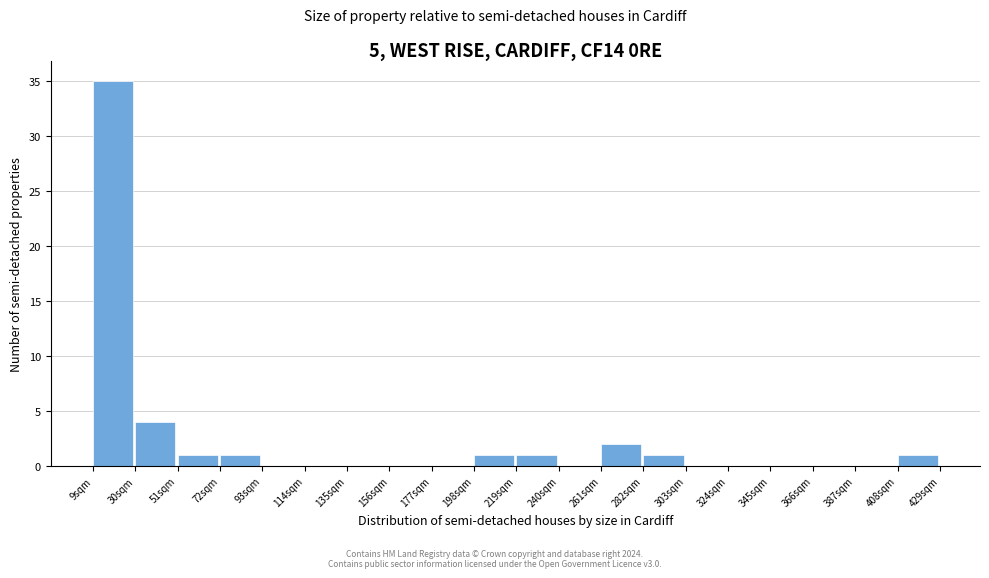

Reading left to right, transcribe all the data shown in this chart.

9sqm=35	30sqm=4	51sqm=1	72sqm=1	93sqm=0	114sqm=0	135sqm=0	156sqm=0	177sqm=0	198sqm=1	219sqm=1	240sqm=0	261sqm=2	282sqm=1	303sqm=0	324sqm=0	345sqm=0	366sqm=0	387sqm=0	408sqm=1